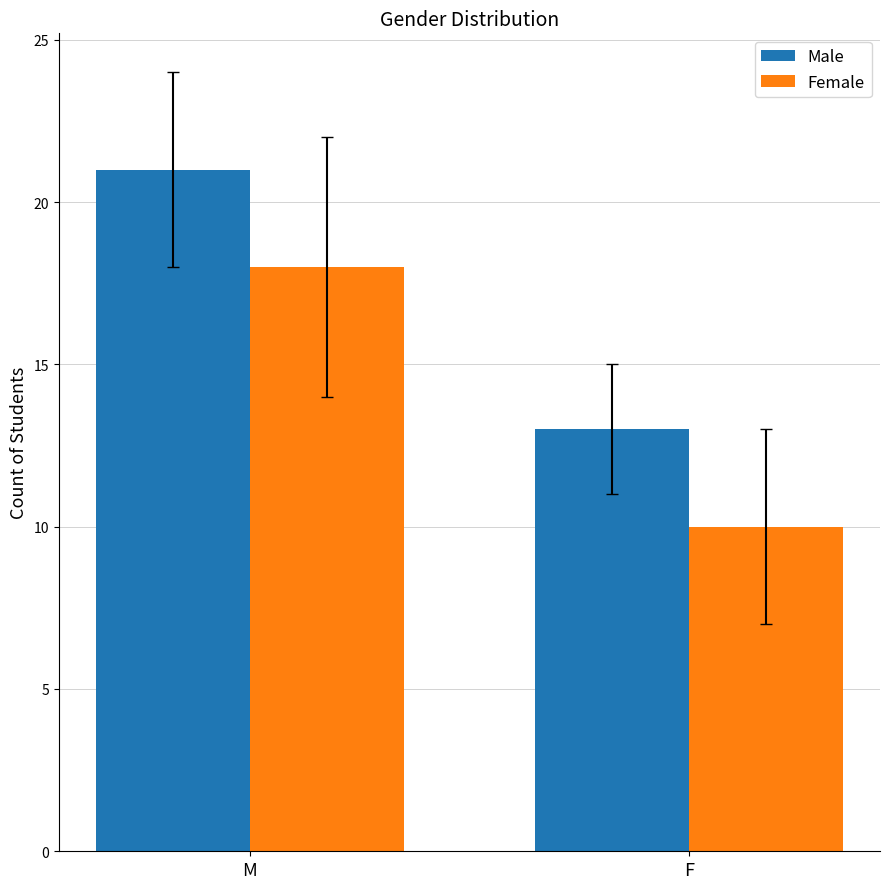

Is the value of Male at M greater than the value of Female at M?

Yes